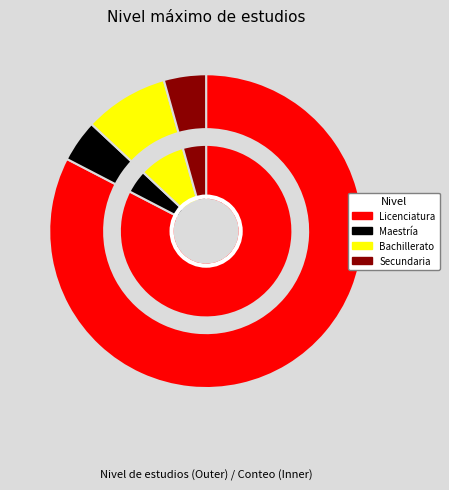

Rank the categories by value from lowest to highest.

Maestría, Secundaria, Bachillerato, Licenciatura